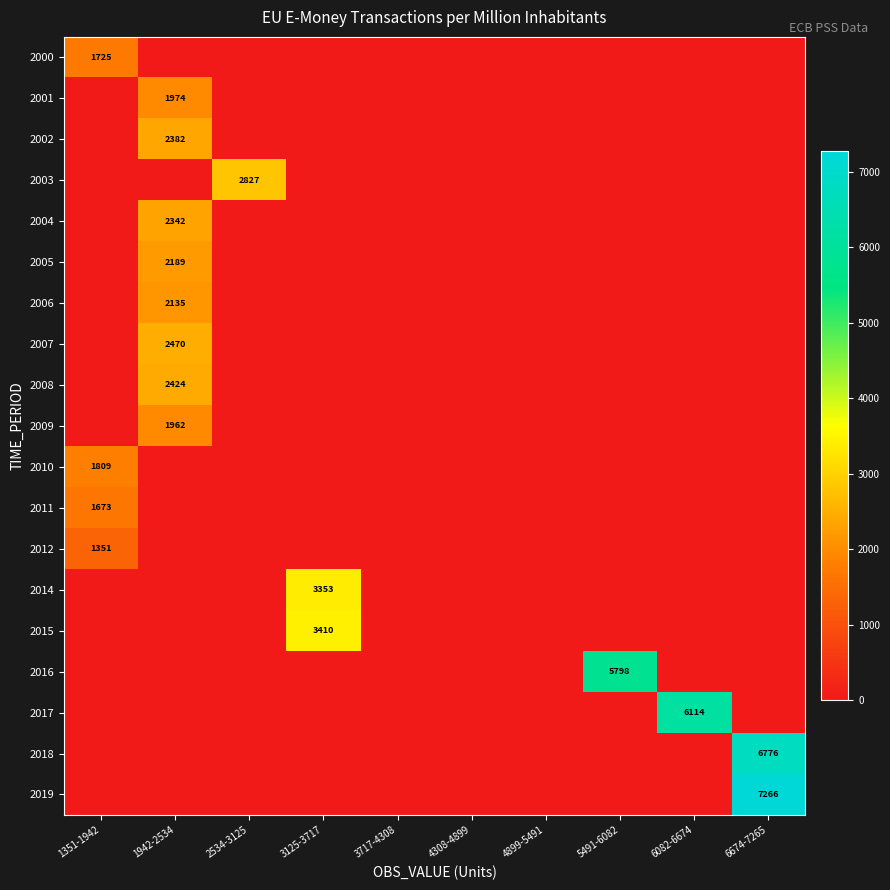

True or false: 2009 has a value of 928 at 1942-2534.

False